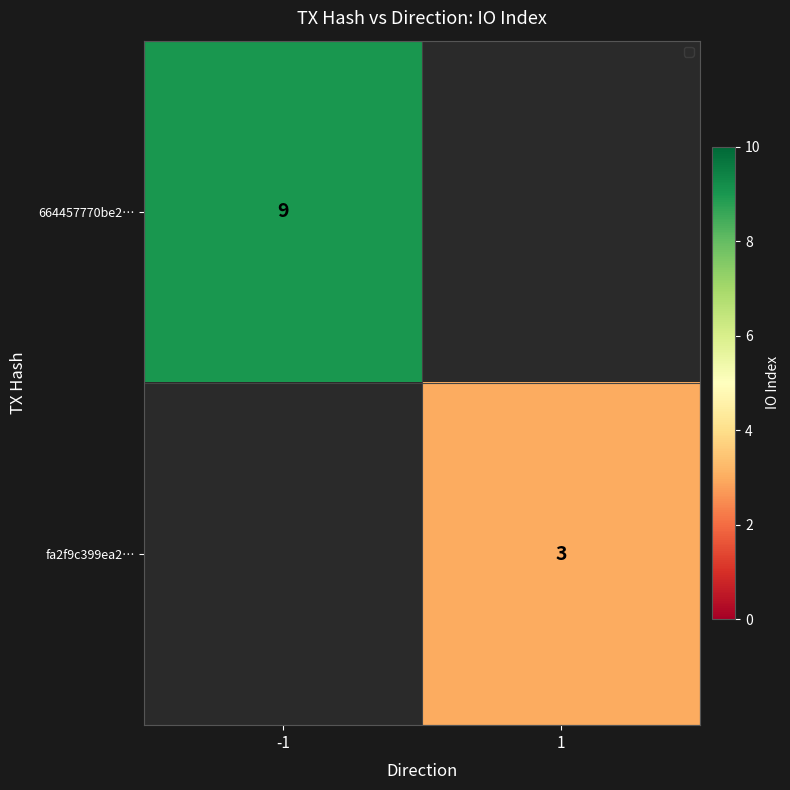

Is it true that 664457770be2… equals 15 at -1?

False